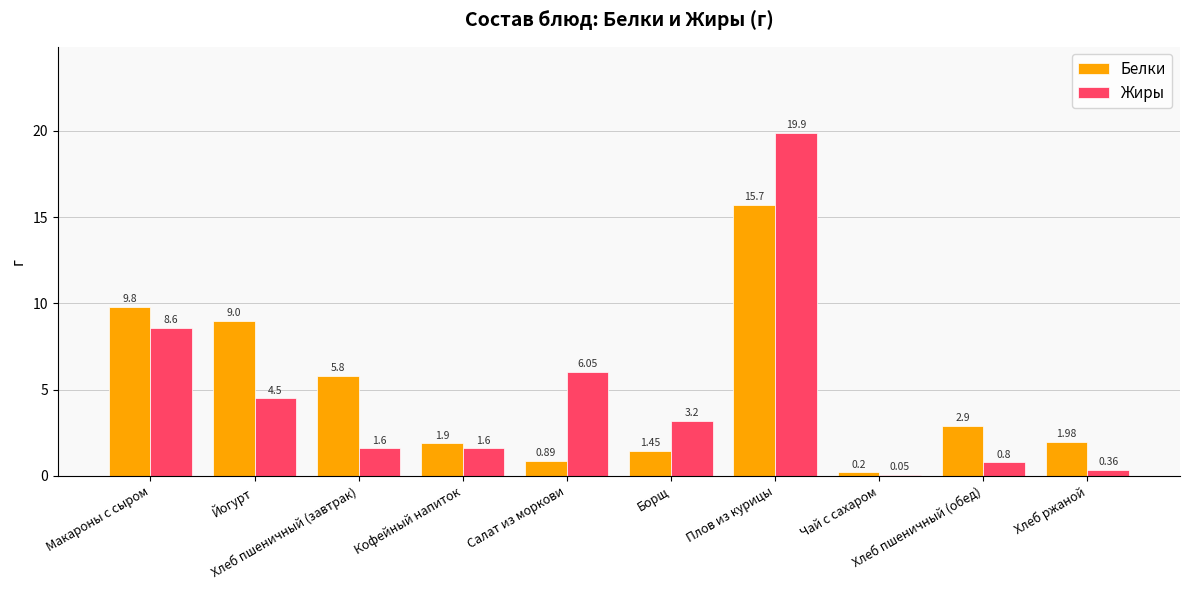

Which series has the largest total across all categories?

Белки